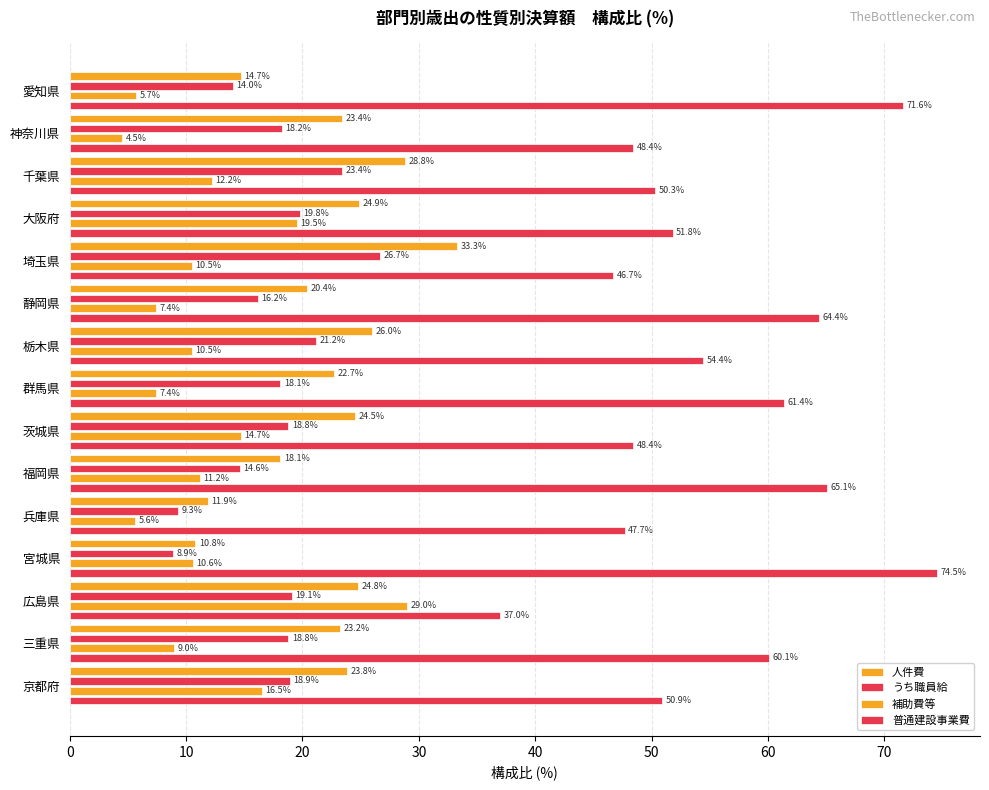

How many data points in うち職員給 are less than 18?

5